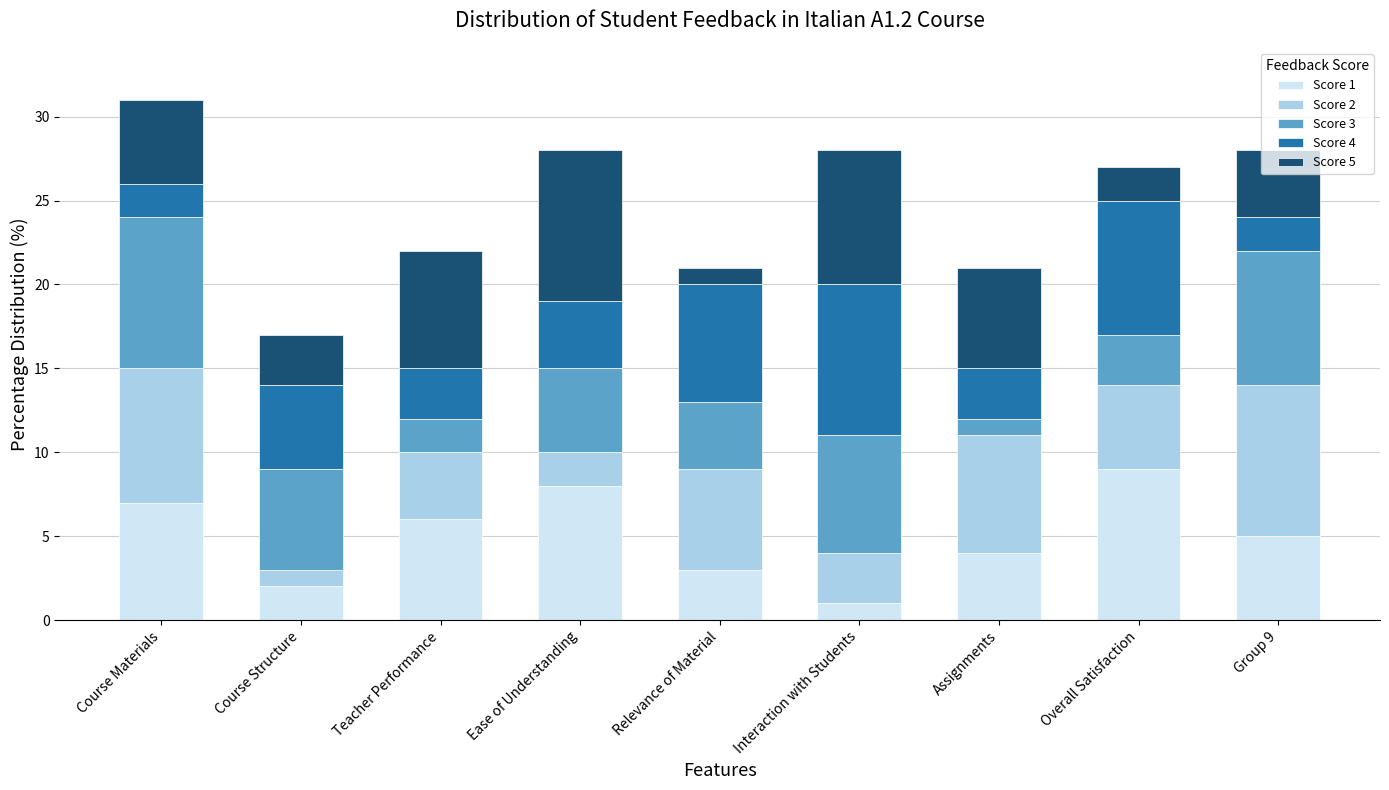

Is it true that Score 1 equals 1 at Interaction with Students?

True